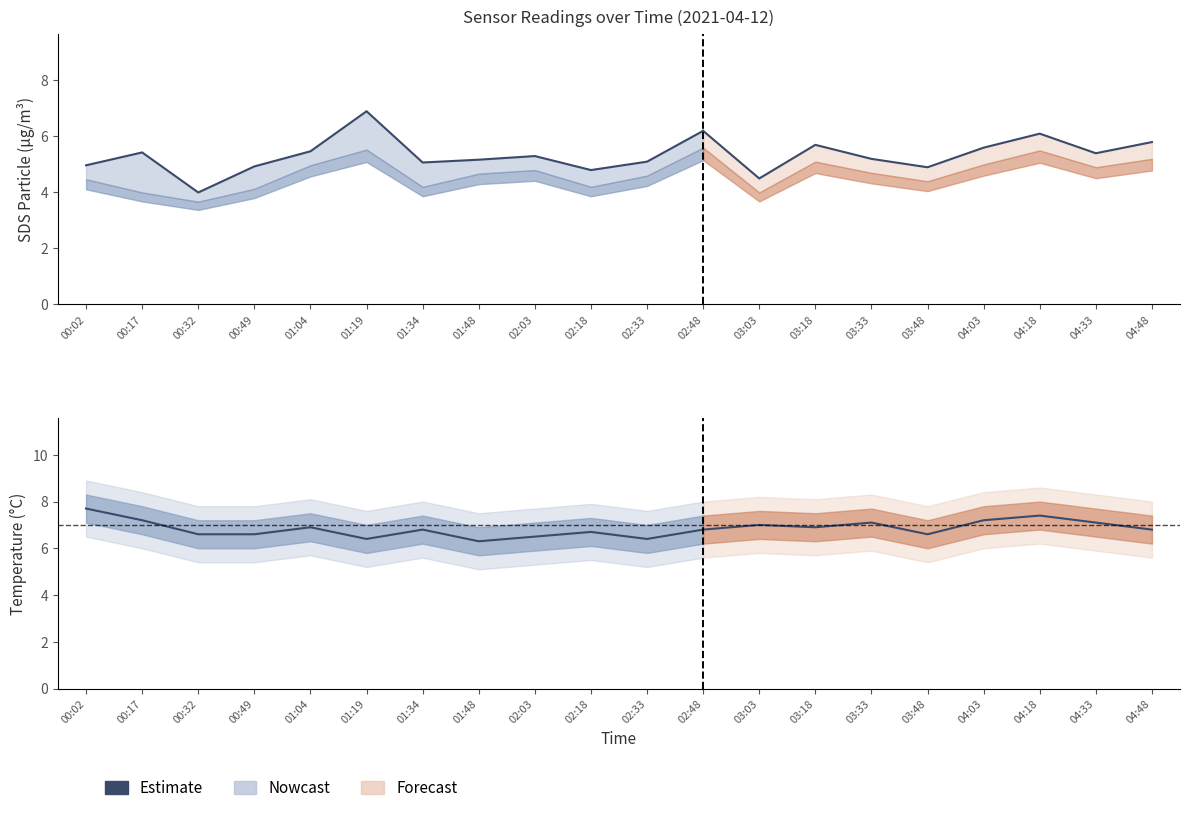

What is the value of the 9th point from the left?

5.3